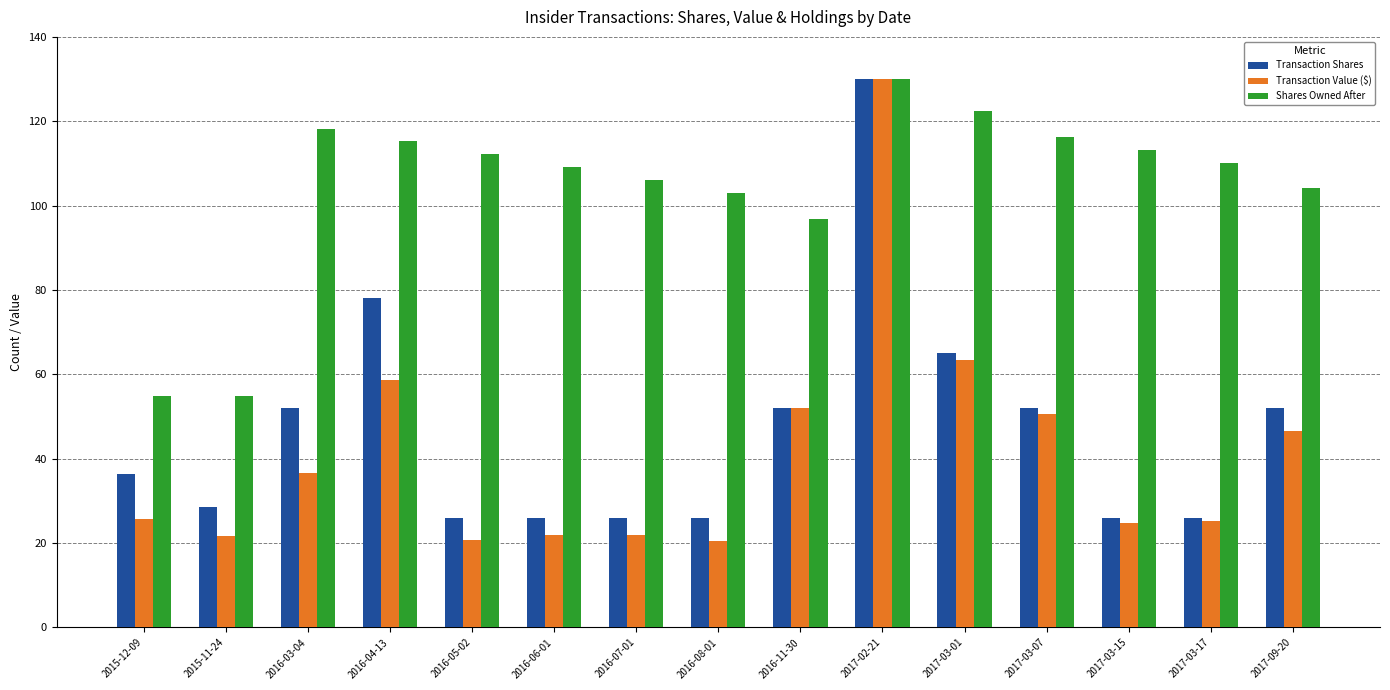

The Transaction Value ($) series shows 25.7 at 2015-12-09. True or false?

True